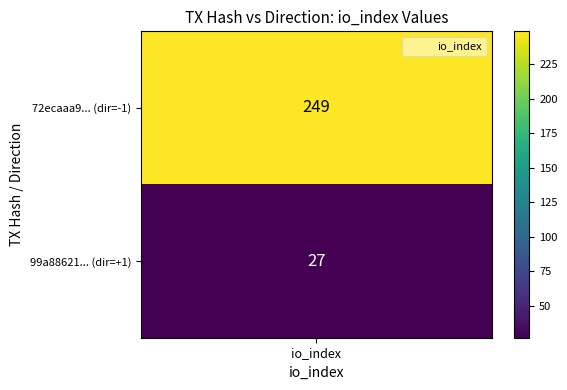

Is it true that 72ecaaa90752bb4ba717db069076c2c0449fb2c equals 0 at direction?

False